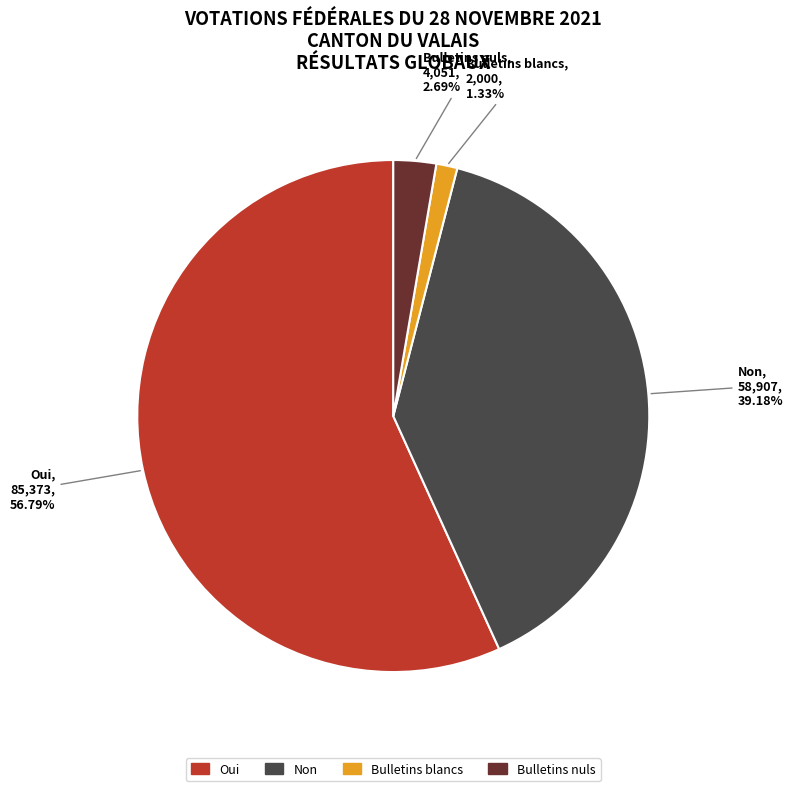

Which slice is the largest?

Oui